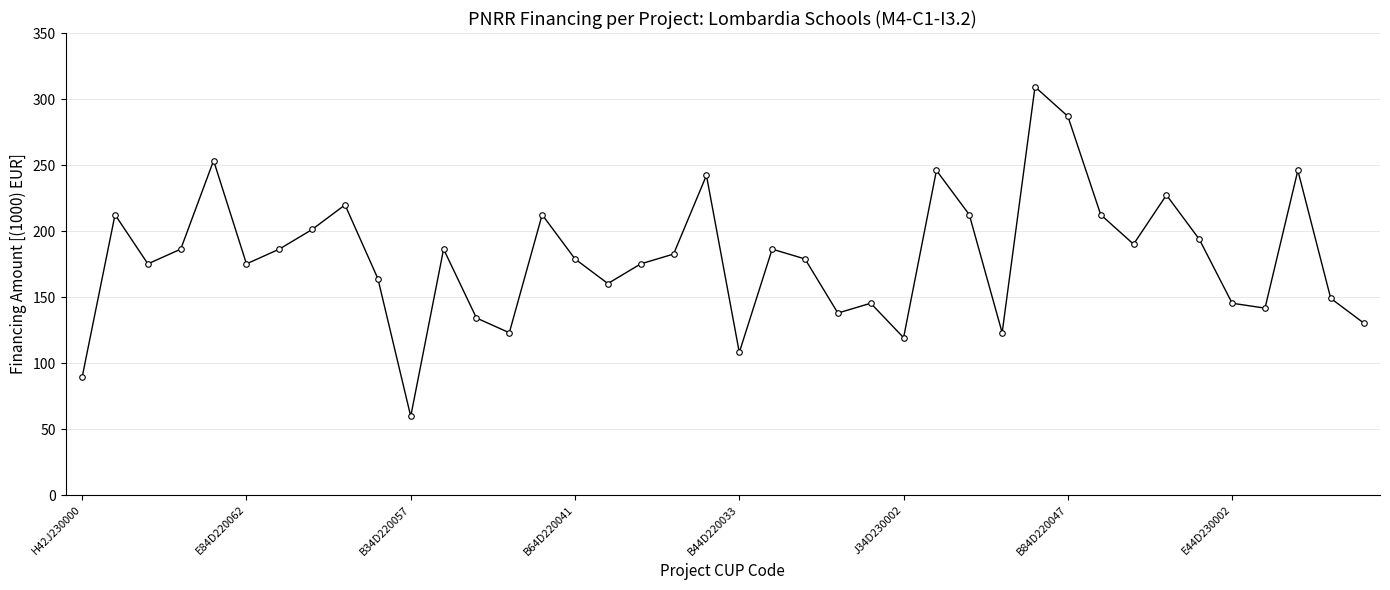

What is the value of the 28th point from the left?

212.4